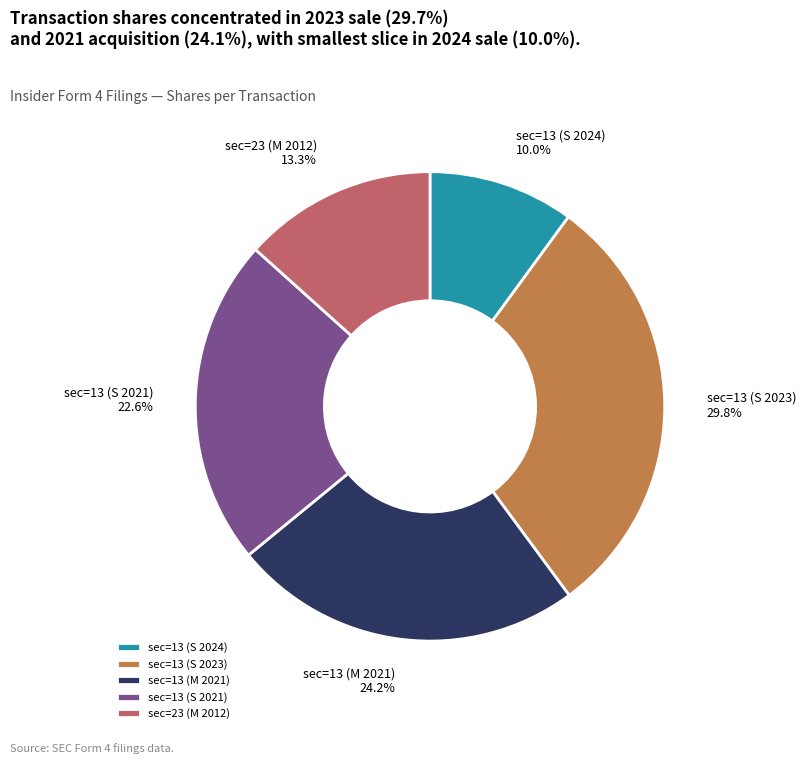

Between sec=13 (S 2023) and sec=23 (M 2012), which is larger?

sec=13 (S 2023)